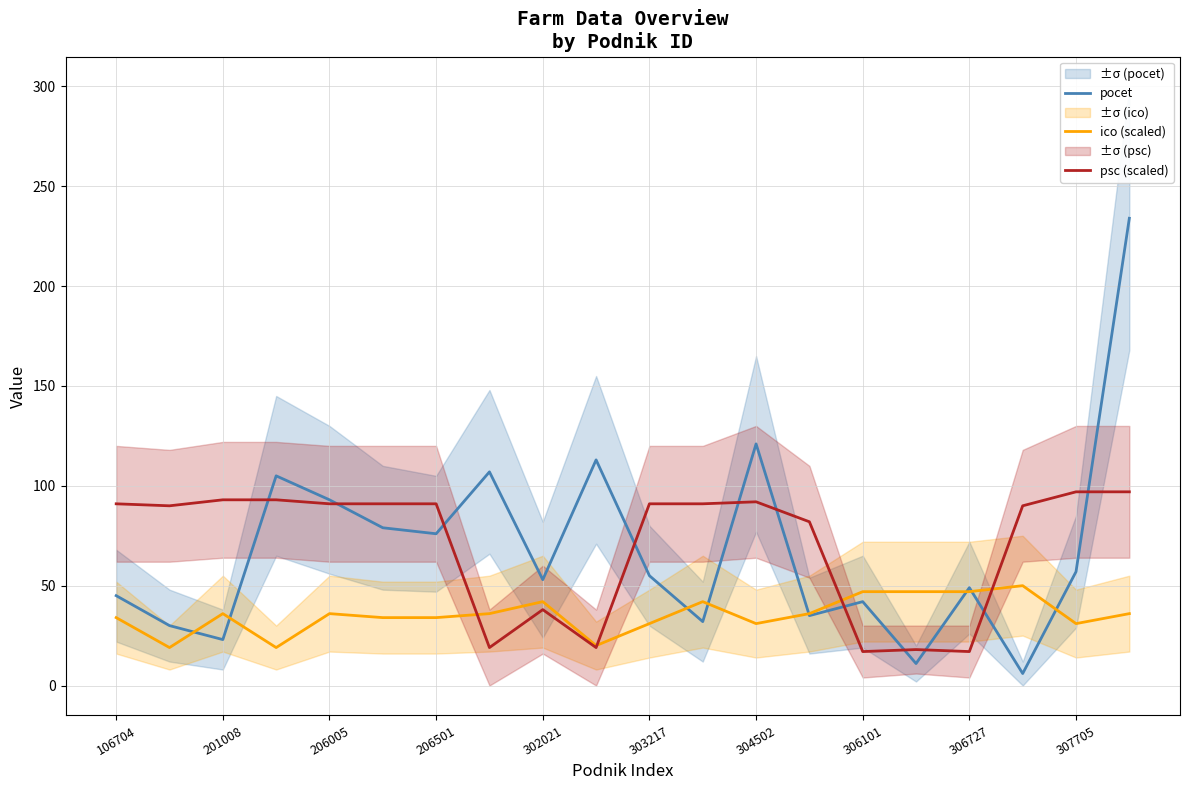

At which category is the sum across all series the highest?

19